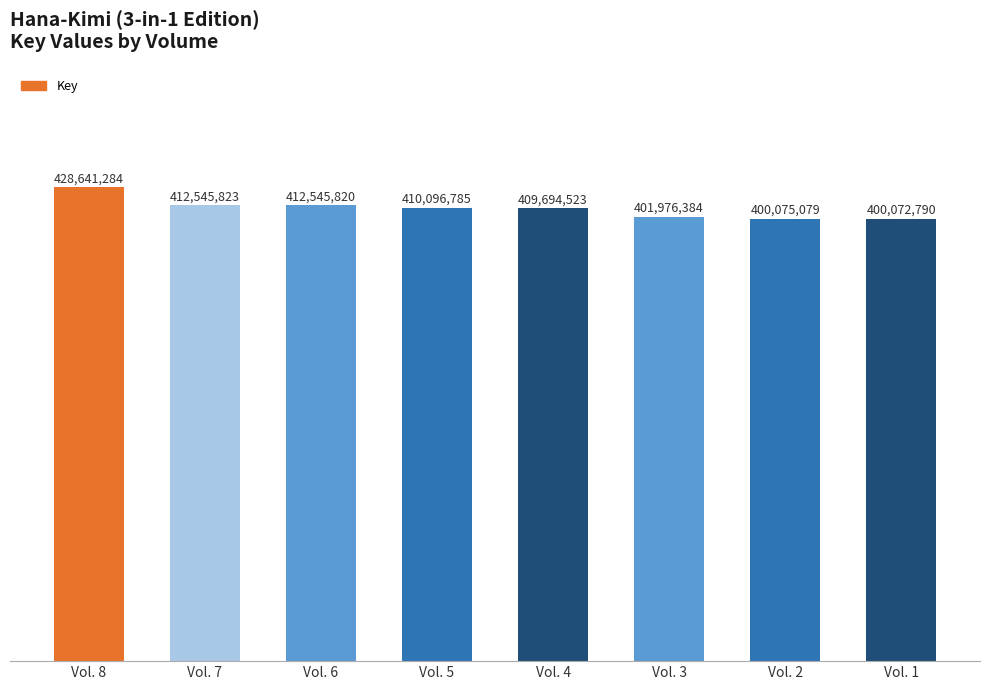

Reading right to left, transcribe all the data shown in this chart.

400072790	400075079	401976384	409694523	410096785	412545820	412545823	428641284